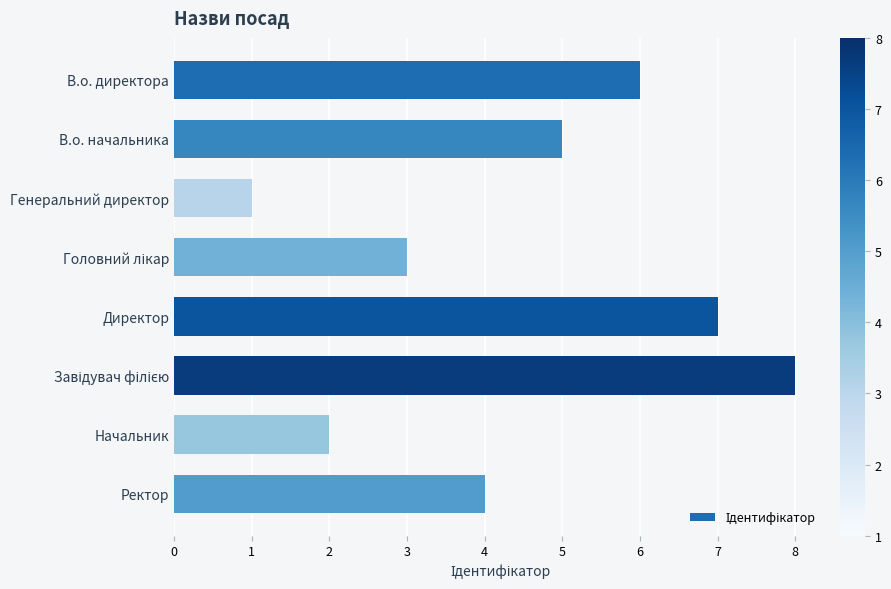

True or false: the data shows 4 at Ректор.

True